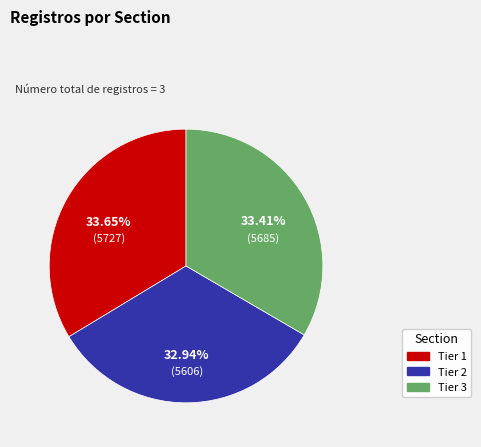

Is Tier 3 the majority of the pie?

No